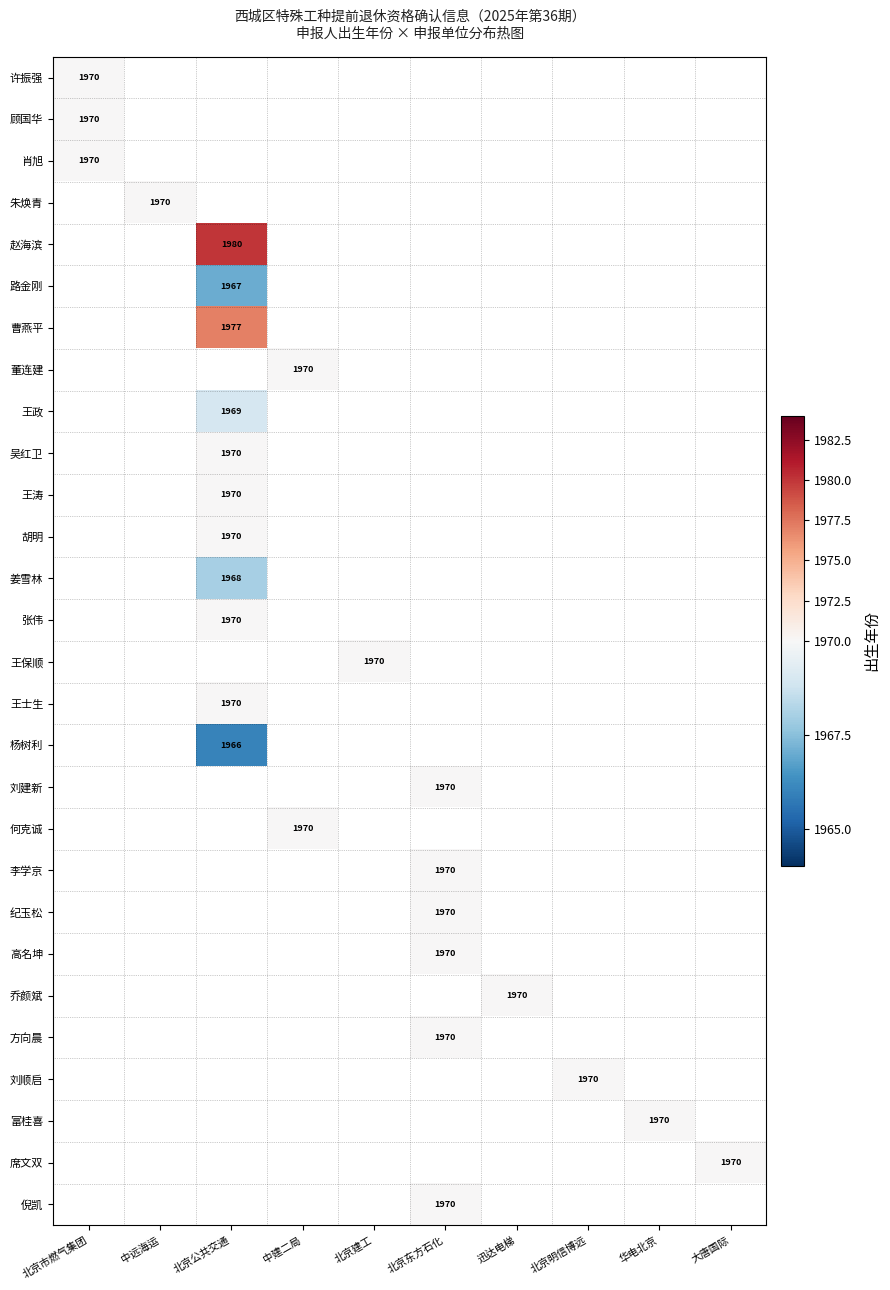

What is the approximate value of 曹燕平 at 北京公共交通?

1977.0